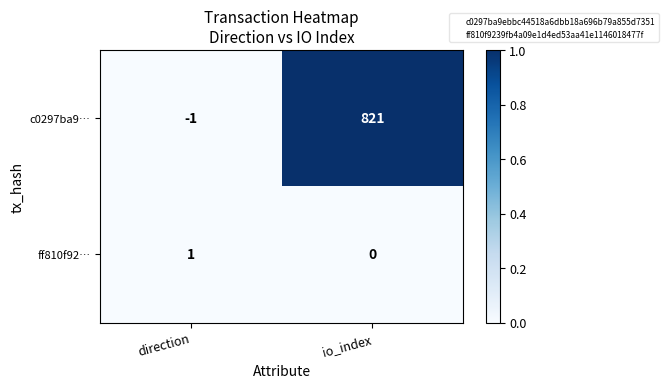

How many categories are shown in the chart?

2